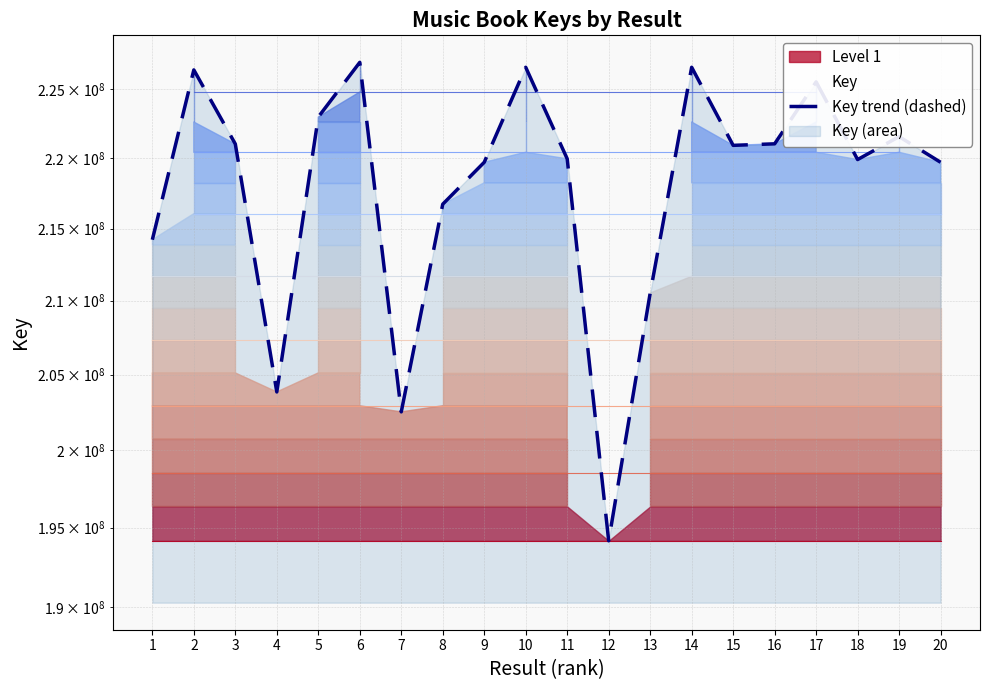

Does the chart have visible grid lines?

Yes